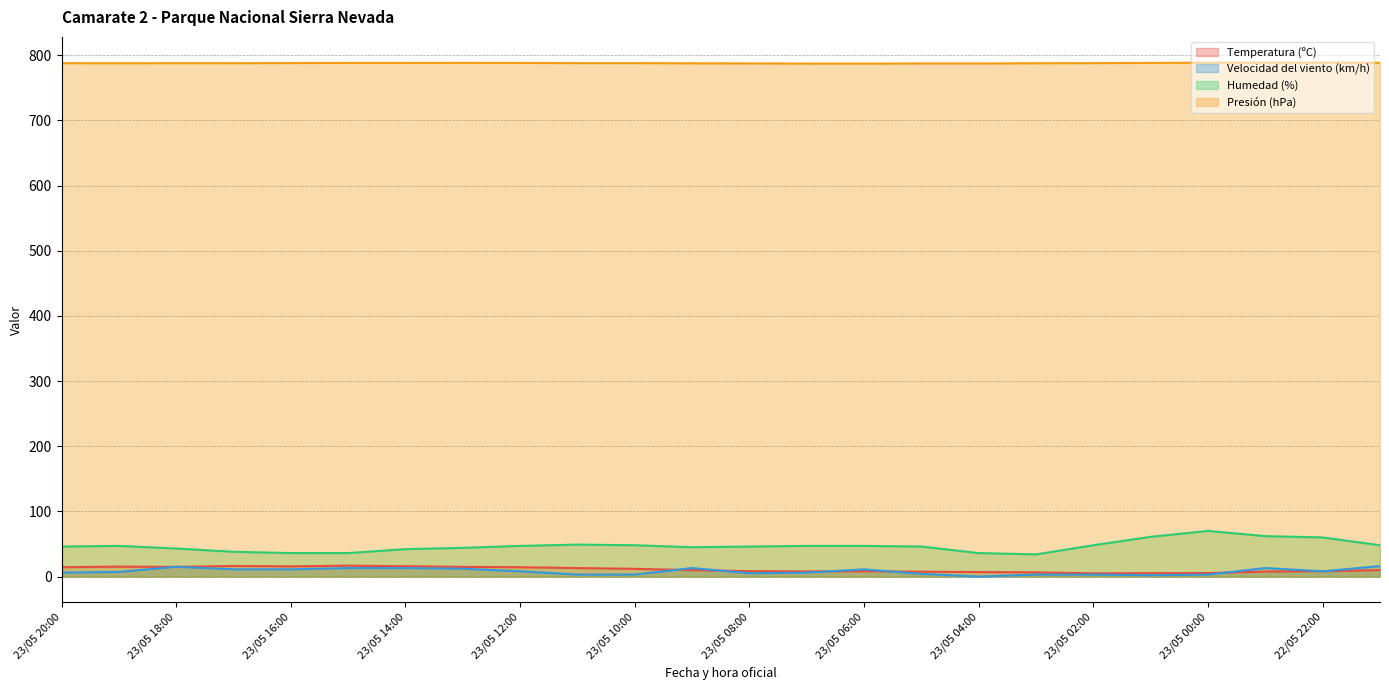

Reading left to right, list all the values displayed in this chart.

Temperatura (ºC): 23/05 20:00=14.3	23/05 19:00=15.2	23/05 18:00=14.8	23/05 17:00=16.2	23/05 16:00=15.6	23/05 15:00=16.7	23/05 14:00=15.8	23/05 13:00=14.8	23/05 12:00=14.3	23/05 11:00=13.0	23/05 10:00=11.8	23/05 09:00=9.8	23/05 08:00=8.2	23/05 07:00=7.9	23/05 06:00=8.1	23/05 05:00=7.4	23/05 04:00=6.9	23/05 03:00=6.4	23/05 02:00=4.9	23/05 01:00=5.1	23/05 00:00=5.3	22/05 23:00=7.6	22/05 22:00=8.2	22/05 21:00=9.8
Velocidad del viento (km/h): 23/05 20:00=6.0	23/05 19:00=7.0	23/05 18:00=15.0	23/05 17:00=11.0	23/05 16:00=11.0	23/05 15:00=13.0	23/05 14:00=13.0	23/05 13:00=12.0	23/05 12:00=8.0	23/05 11:00=3.0	23/05 10:00=3.0	23/05 09:00=13.0	23/05 08:00=5.0	23/05 07:00=6.0	23/05 06:00=11.0	23/05 05:00=4.0	23/05 04:00=0.0	23/05 03:00=3.0	23/05 02:00=3.0	23/05 01:00=2.0	23/05 00:00=3.0	22/05 23:00=13.0	22/05 22:00=8.0	22/05 21:00=16.0
Humedad (%): 23/05 20:00=46.0	23/05 19:00=47.0	23/05 18:00=43.0	23/05 17:00=38.0	23/05 16:00=36.0	23/05 15:00=36.0	23/05 14:00=42.0	23/05 13:00=44.0	23/05 12:00=47.0	23/05 11:00=49.0	23/05 10:00=48.0	23/05 09:00=45.0	23/05 08:00=46.0	23/05 07:00=47.0	23/05 06:00=47.0	23/05 05:00=46.0	23/05 04:00=36.0	23/05 03:00=34.0	23/05 02:00=48.0	23/05 01:00=61.0	23/05 00:00=70.0	22/05 23:00=62.0	22/05 22:00=60.0	22/05 21:00=48.0
Presión (hPa): 23/05 20:00=787.8	23/05 19:00=787.7	23/05 18:00=787.8	23/05 17:00=787.8	23/05 16:00=788.0	23/05 15:00=788.2	23/05 14:00=788.2	23/05 13:00=788.3	23/05 12:00=788.2	23/05 11:00=787.9	23/05 10:00=787.9	23/05 09:00=787.6	23/05 08:00=787.5	23/05 07:00=787.2	23/05 06:00=787.1	23/05 05:00=787.4	23/05 04:00=787.4	23/05 03:00=787.7	23/05 02:00=787.9	23/05 01:00=788.2	23/05 00:00=788.6	22/05 23:00=788.6	22/05 22:00=788.7	22/05 21:00=788.4